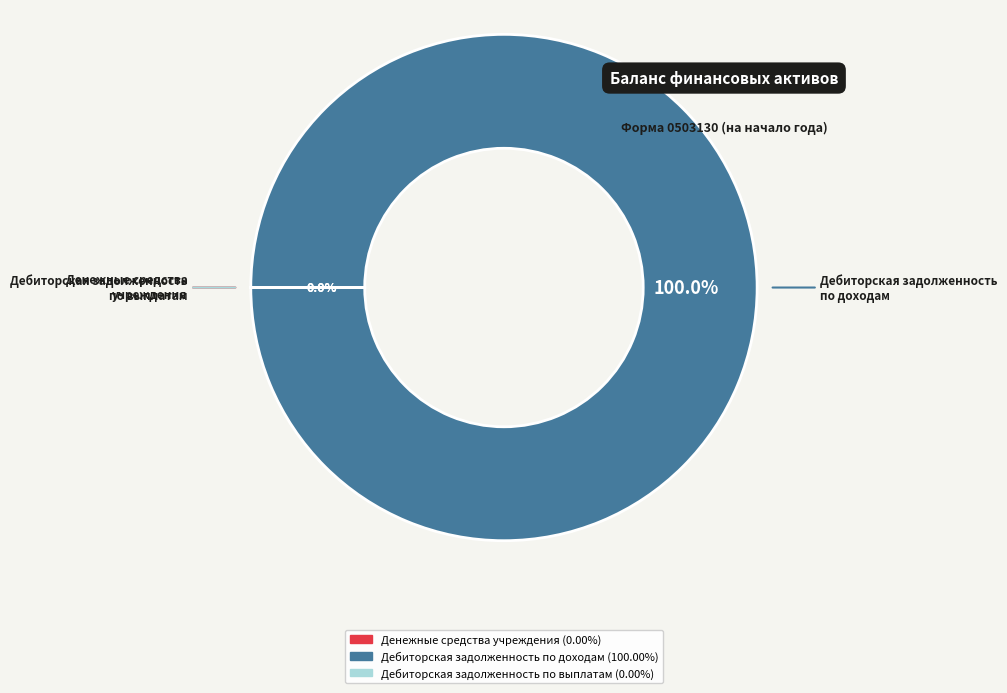

What is the smallest slice in the pie chart?

Дебиторская задолженность по выплатам